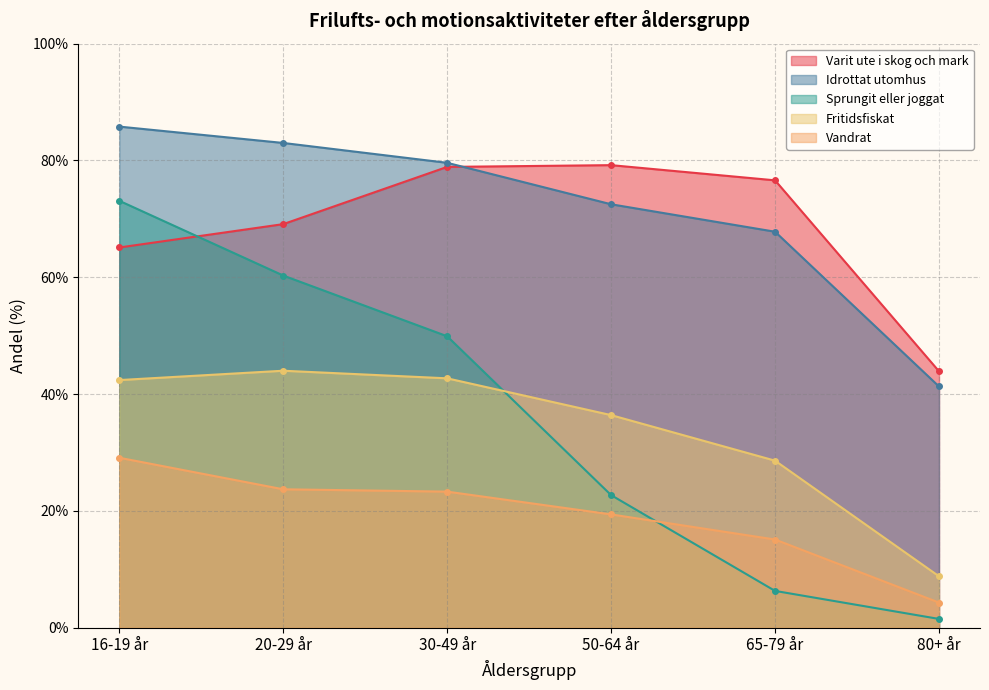

Rank the categories by Fritidsfiskat value from lowest to highest.

80+ år, 65-79 år, 50-64 år, 16-19 år, 30-49 år, 20-29 år